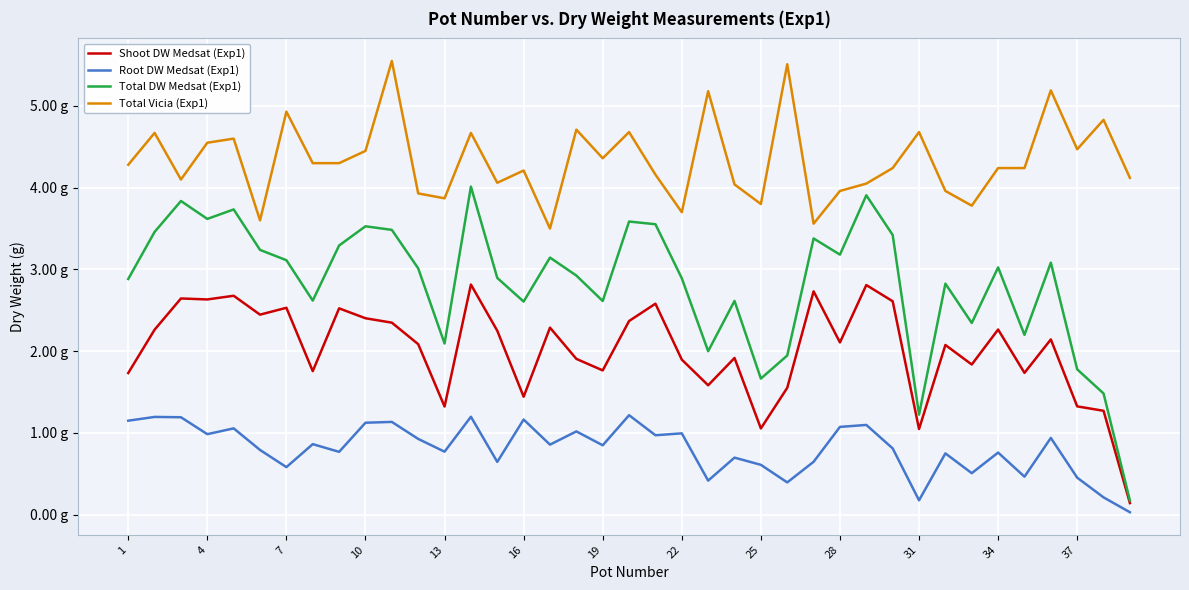

What are all the series names shown in the legend?

Shoot DW Medsat (Exp1), Root DW Medsat (Exp1), Total DW Medsat (Exp1), Total Vicia (Exp1)